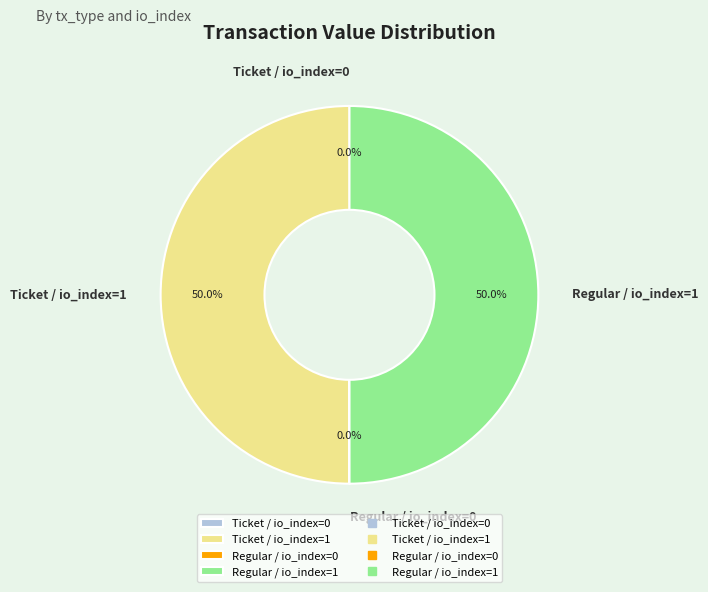

To the nearest percent, what is the combined percentage of Regular / io_index=0 and Ticket / io_index=1?

50%